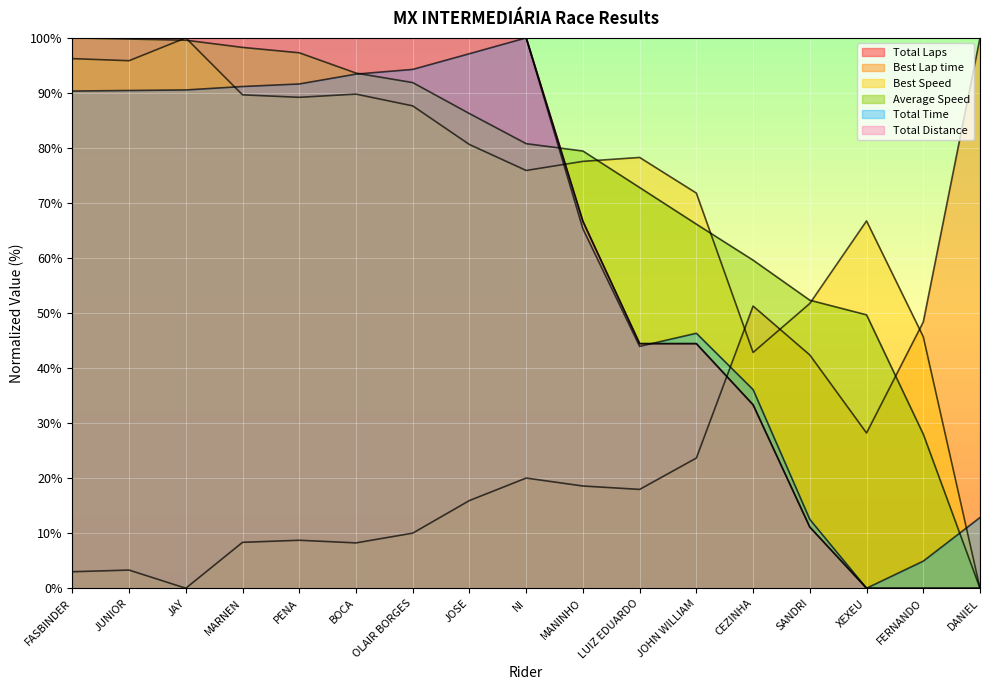

What is the sum of the Best Speed values at JOSE and BOCA?

170.4